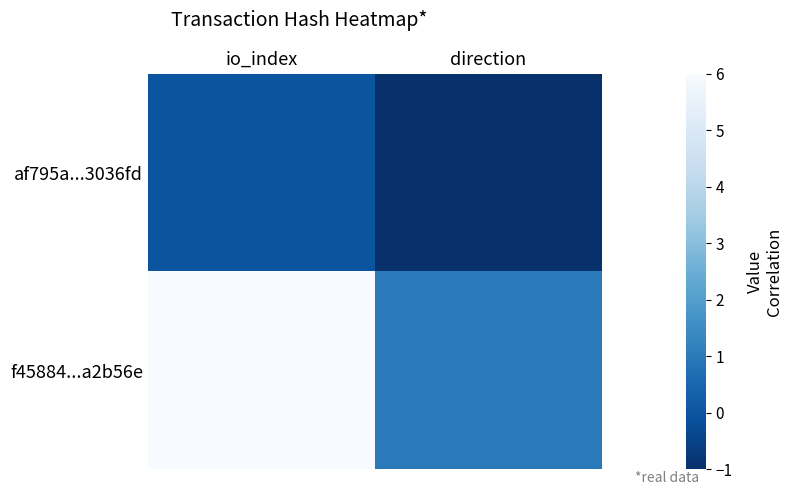

List the series in order of their peak value, highest first.

f45884...a2b56e, af795a...3036fd